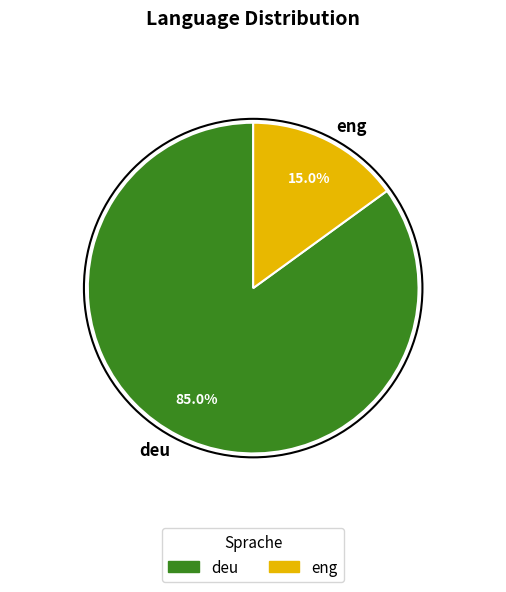

How many slices are in this pie chart?

2